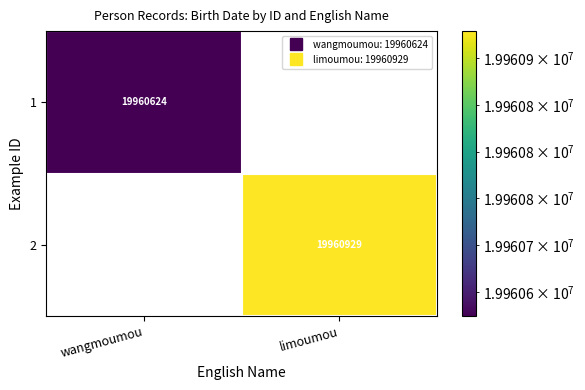

How many series are shown in this chart?

2